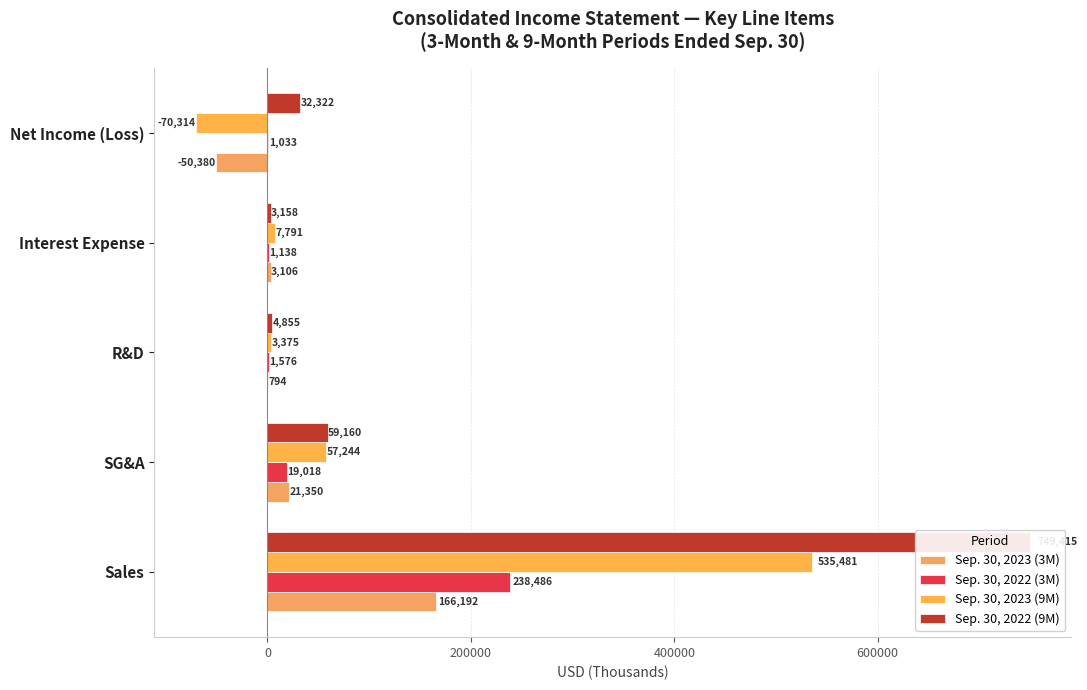

What is the value of the Sep. 30, 2023 (3M) bar at the 4th from the left?

3106